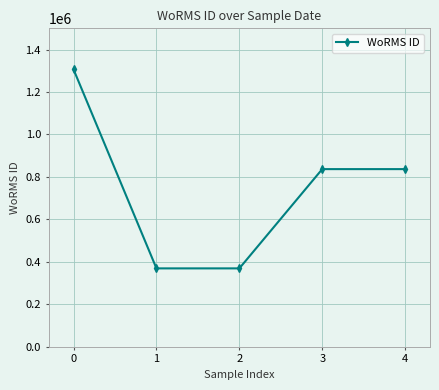

What is the minimum value shown in the chart?

369378